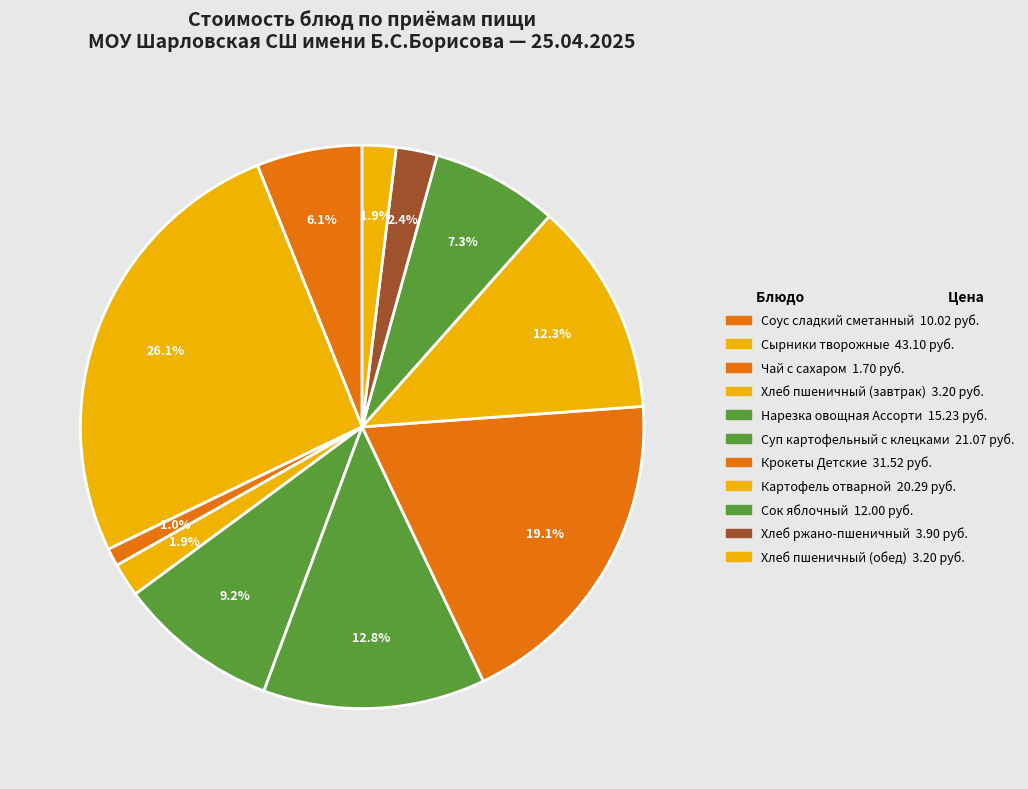

Is Суп картофельный с клецками the majority of the pie?

No